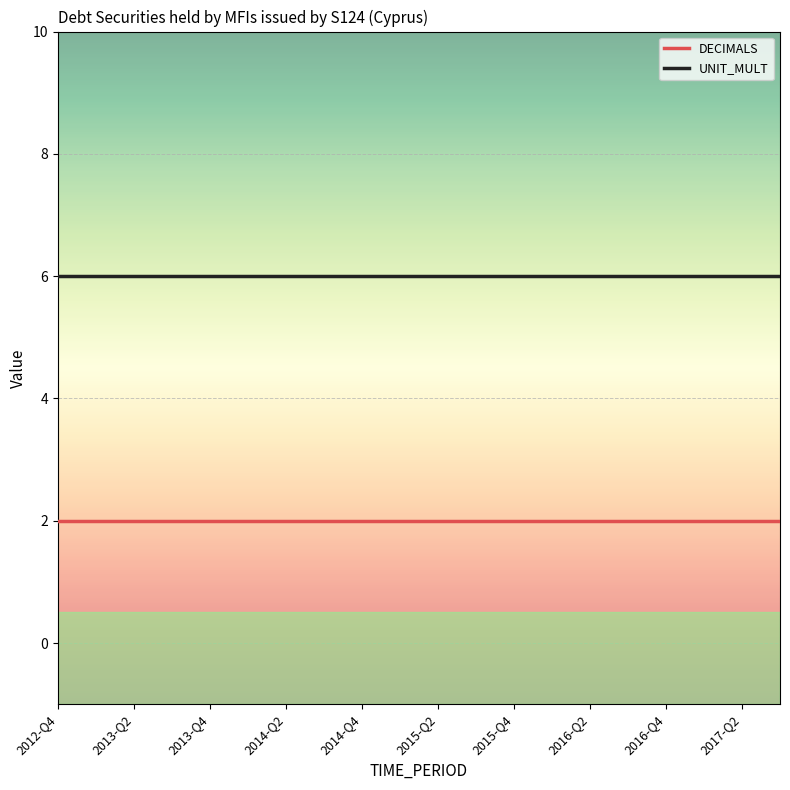

What are all the series names shown in the legend?

DECIMALS, UNIT_MULT